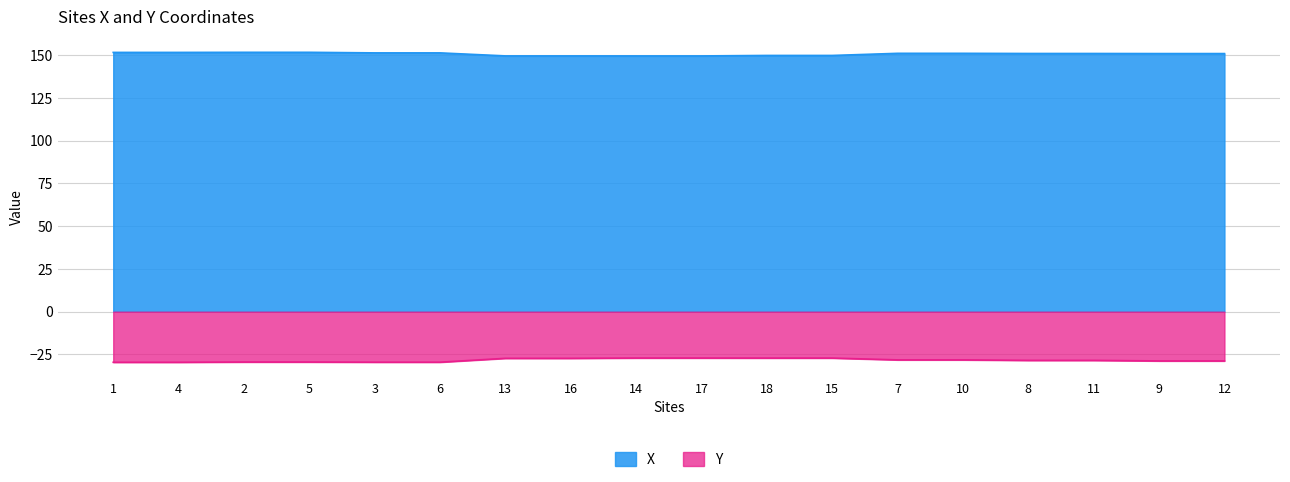

What position from the left is 10?

14